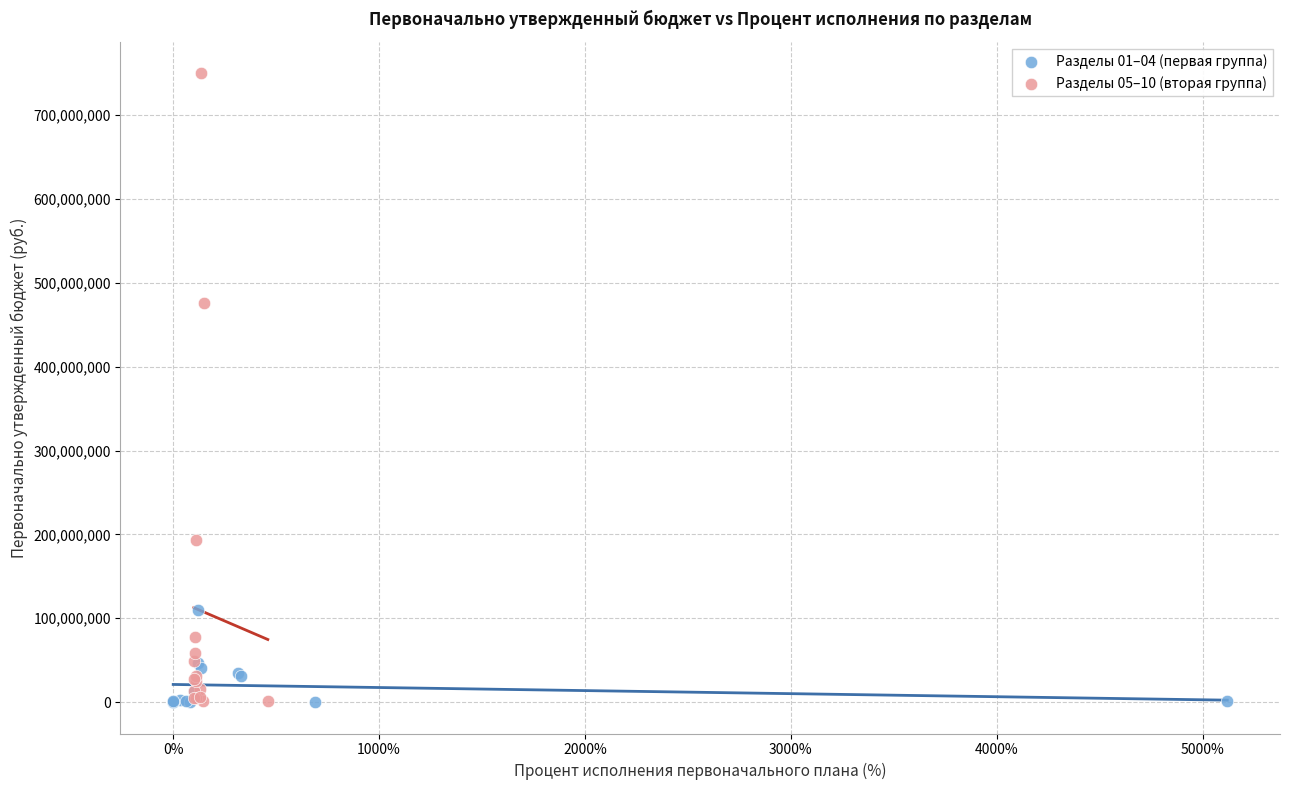

Which series has the largest Y range (max minus min)?

Разделы 05–10 (вторая группа)